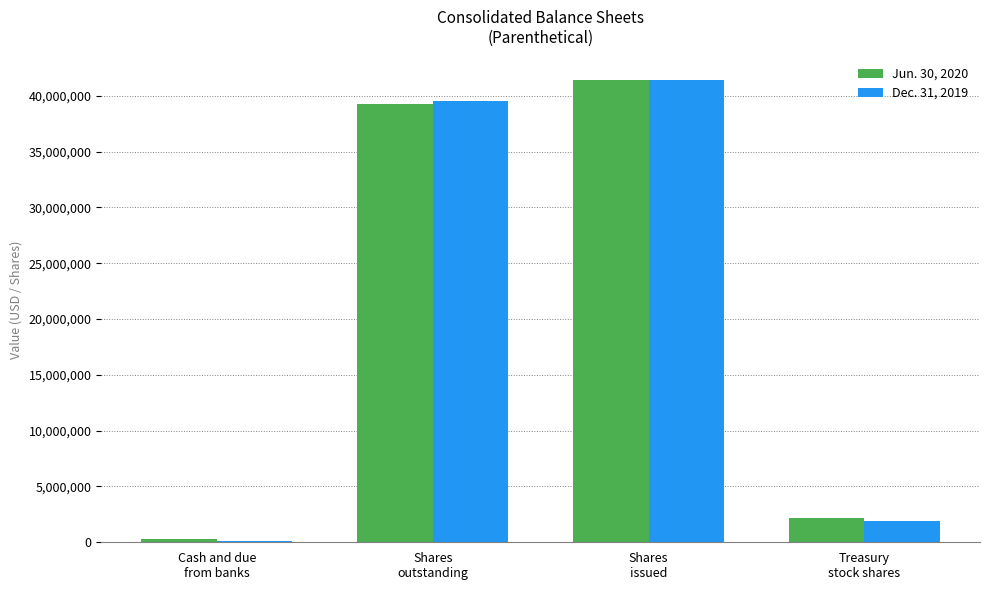

Reading left to right, extract all data points from this chart.

Jun. 30, 2020: 277670	39263460	41449444	2185984
Dec. 31, 2019: 124491	39560304	41449444	1889140